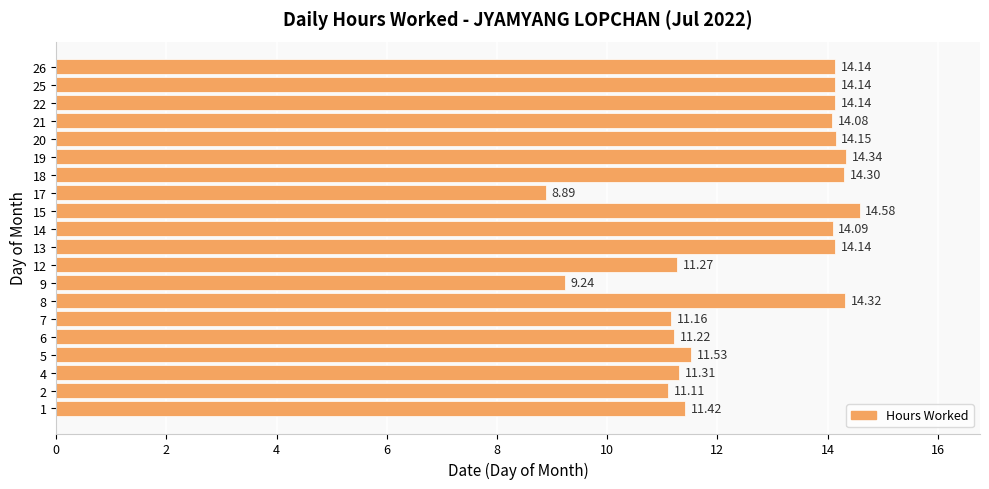

At which category does the chart reach its peak across all series?

15